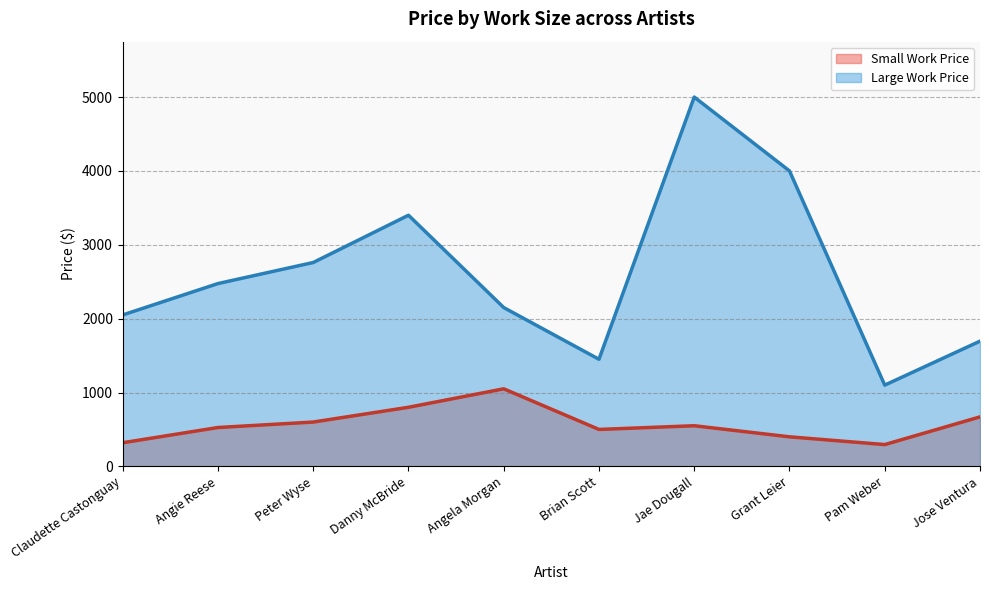

Count the number of categories in the chart.

10